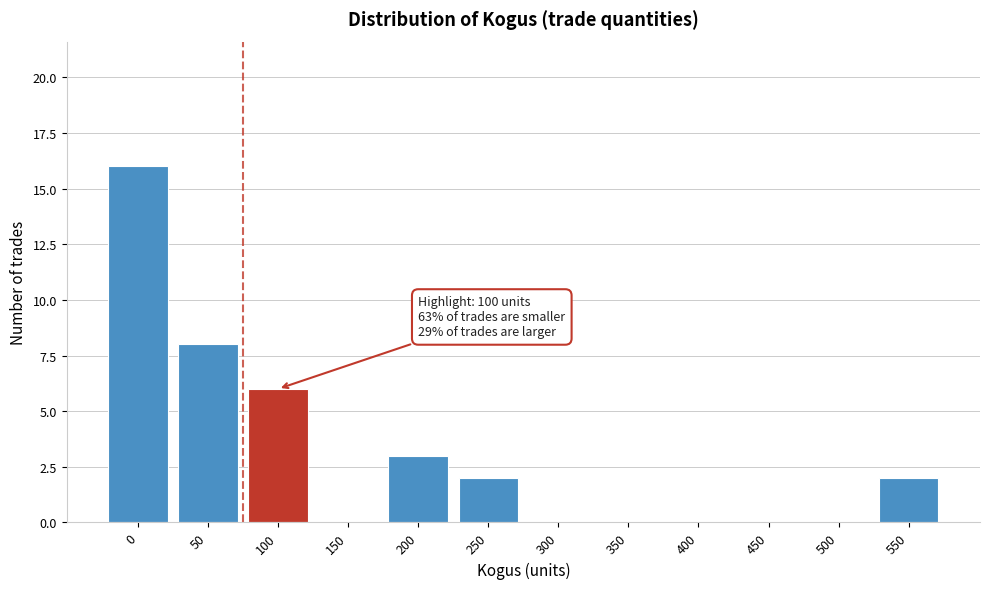

Reading left to right, extract all data points from this chart.

0=16	50=8	100=6	150=0	200=3	250=2	300=0	350=0	400=0	450=0	500=0	550=2